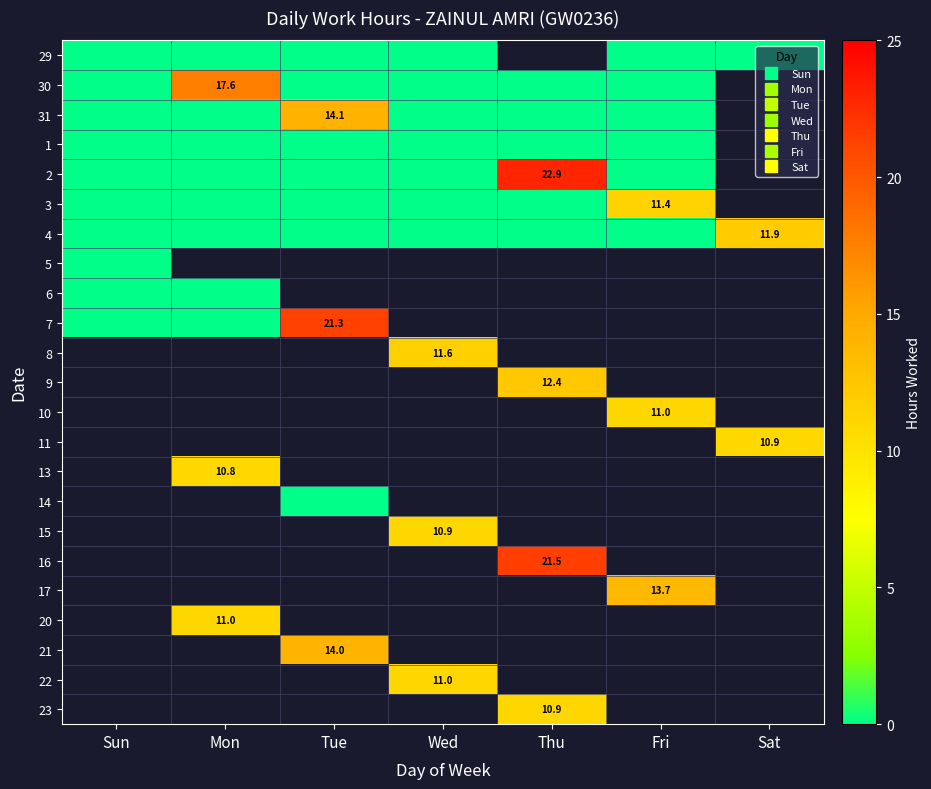

Which category has the lowest value across all series?

Sun